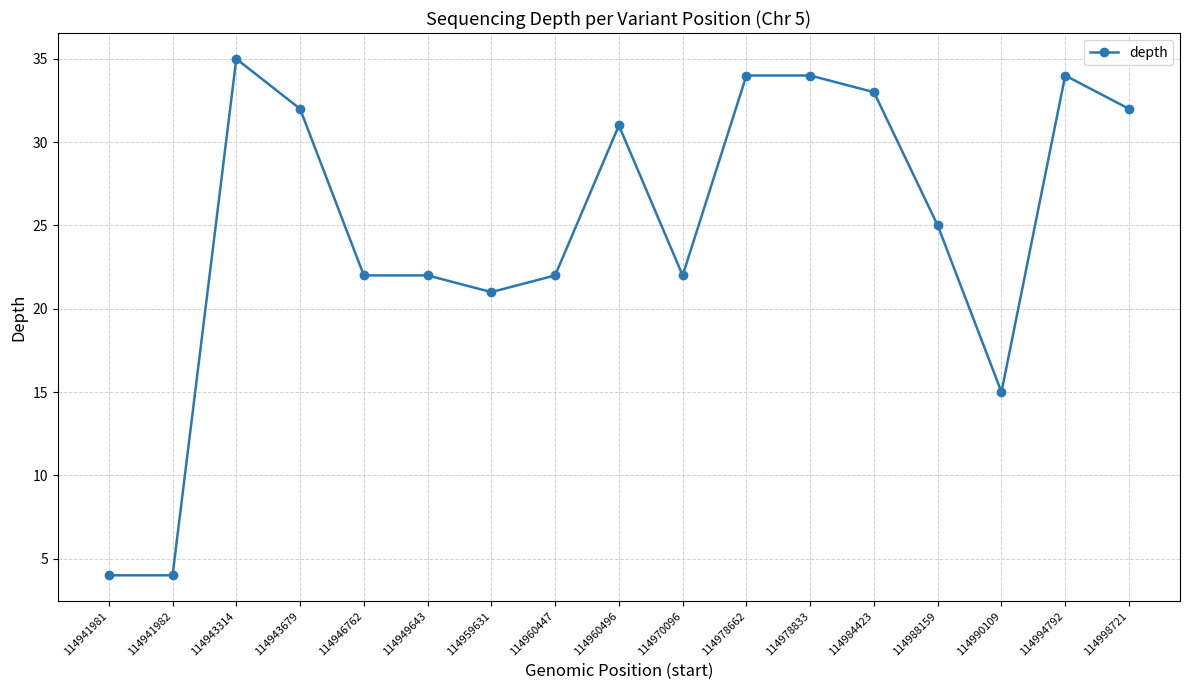

True or false: the data shows 11 at 114949643.

False